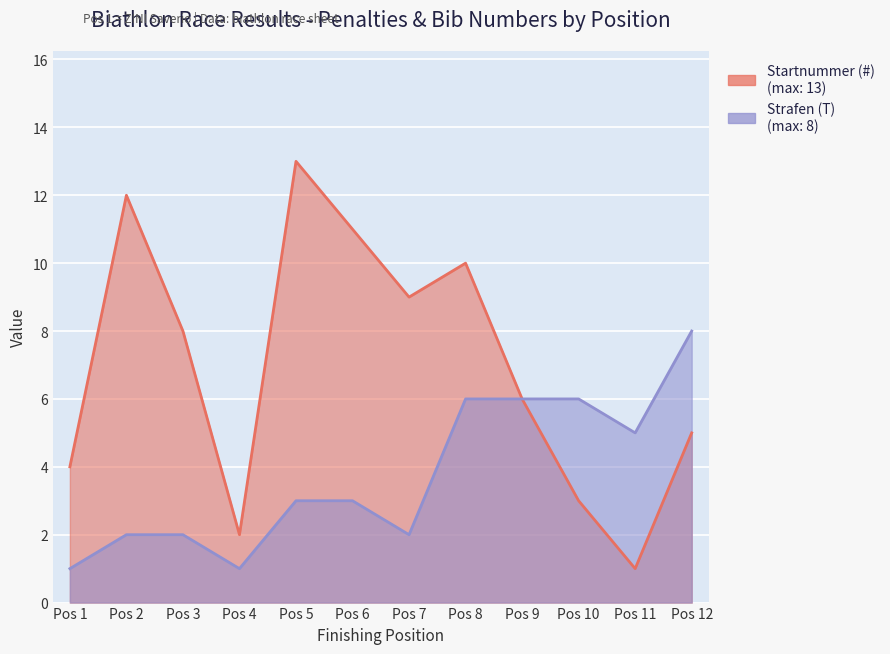

What is the sum of all Startnummer (#) values?

84